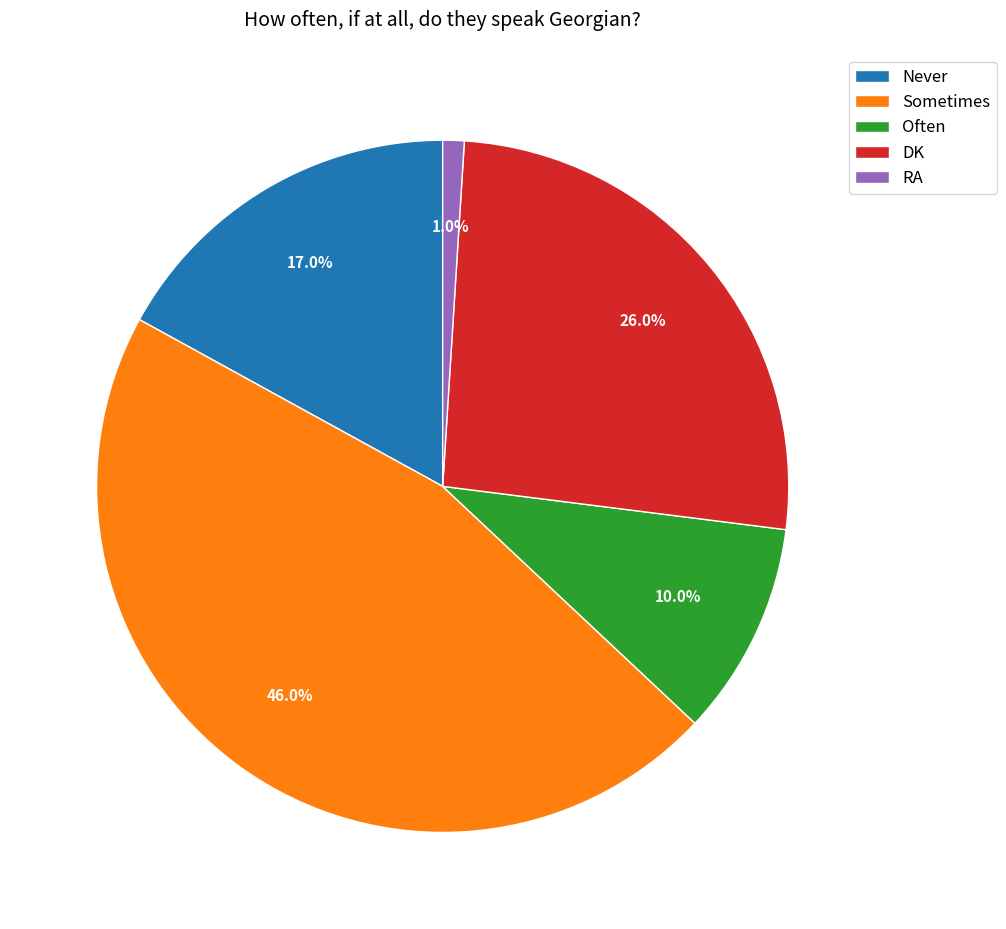

What is the total percentage of RA and Never?

18.0%